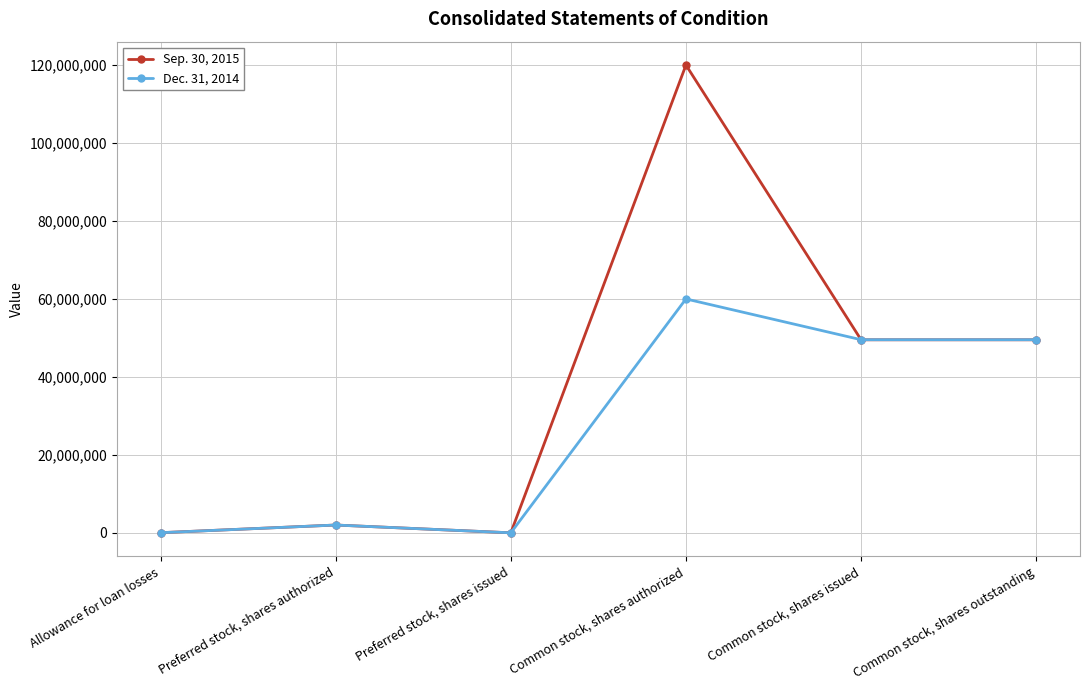

What is the difference between the highest and lowest values at Allowance for loan losses?

6023